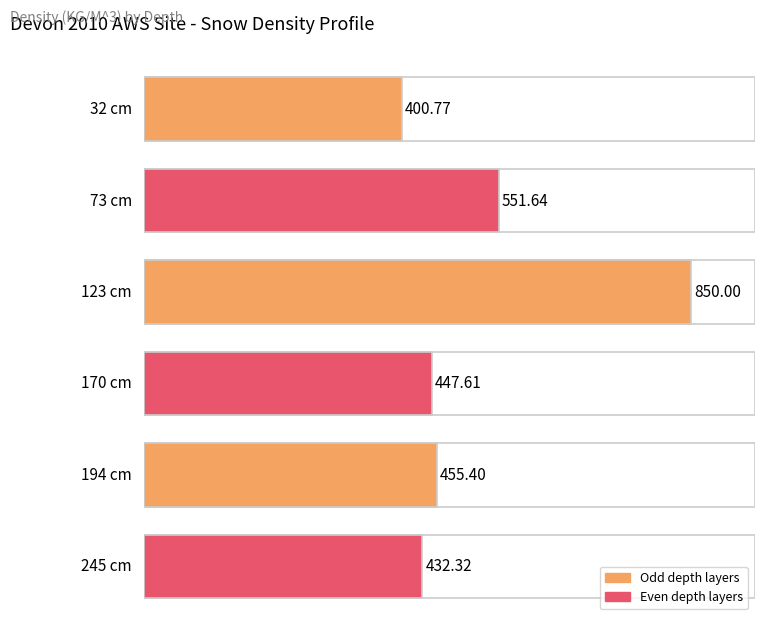

How many values exceed 455?

3